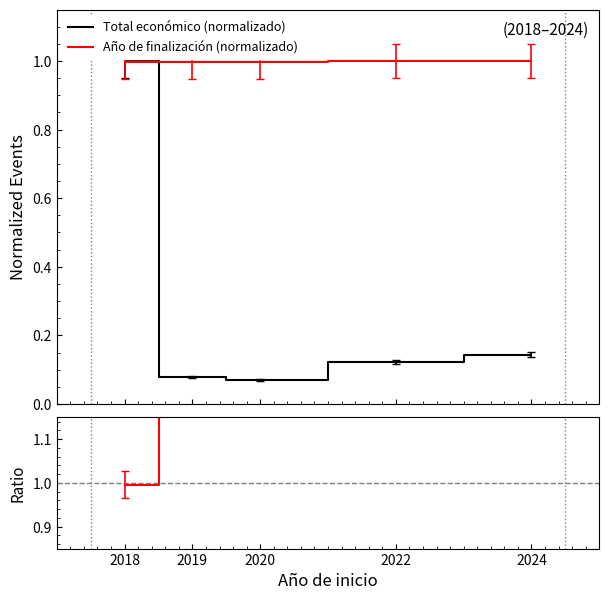

Reading left to right, extract all data points from this chart.

Total económico (normalizado): 2018=1.0	2019=0.1	2020=0.1	2022=0.1	2024=0.1
Año de finalización (normalizado): 2018=1.0	2019=1.0	2020=1.0	2022=1.0	2024=1.0
Ratio: 2018=1.0	2019=12.7	2020=14.1	2022=8.2	2024=7.0